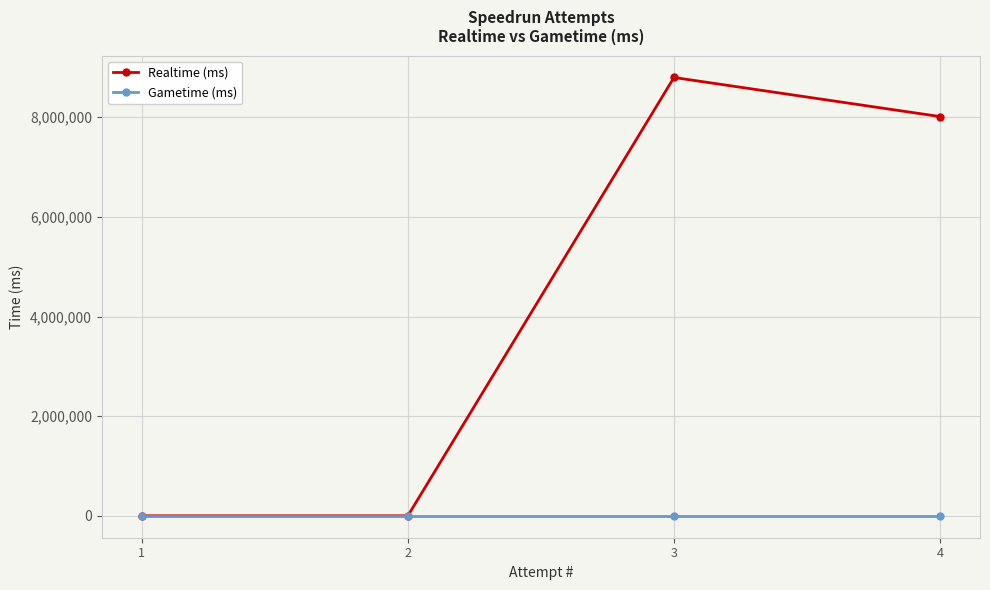

True or false: Realtime (ms) has more than 2 points higher than both neighbors.

False